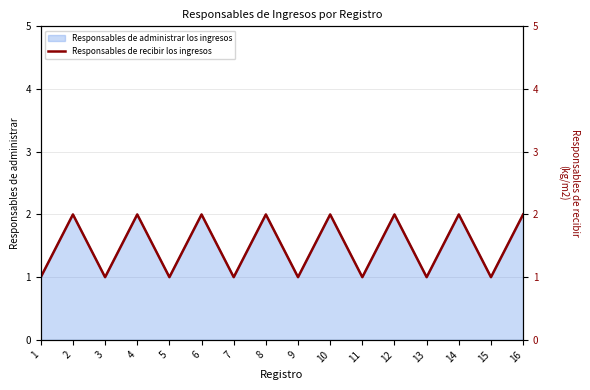

What is the maximum value shown in the chart?

2